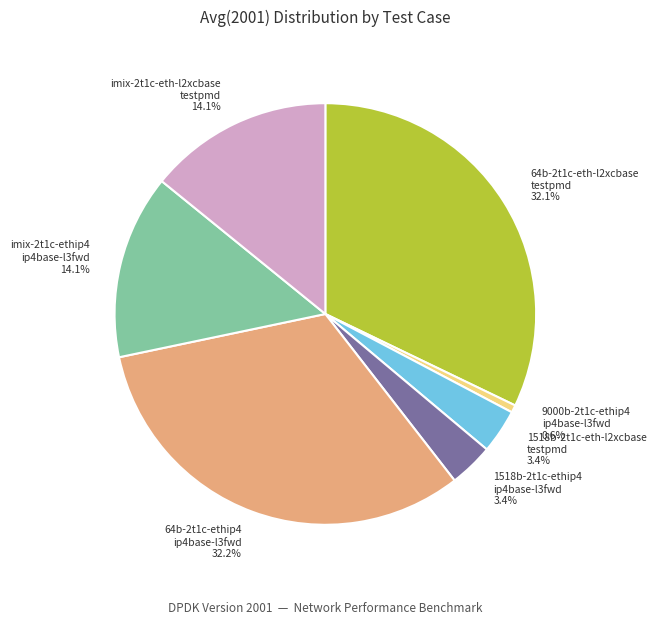

What is the smallest slice in the pie chart?

9000b-2t1c-ethip4 ip4base-l3fwd 0.6%